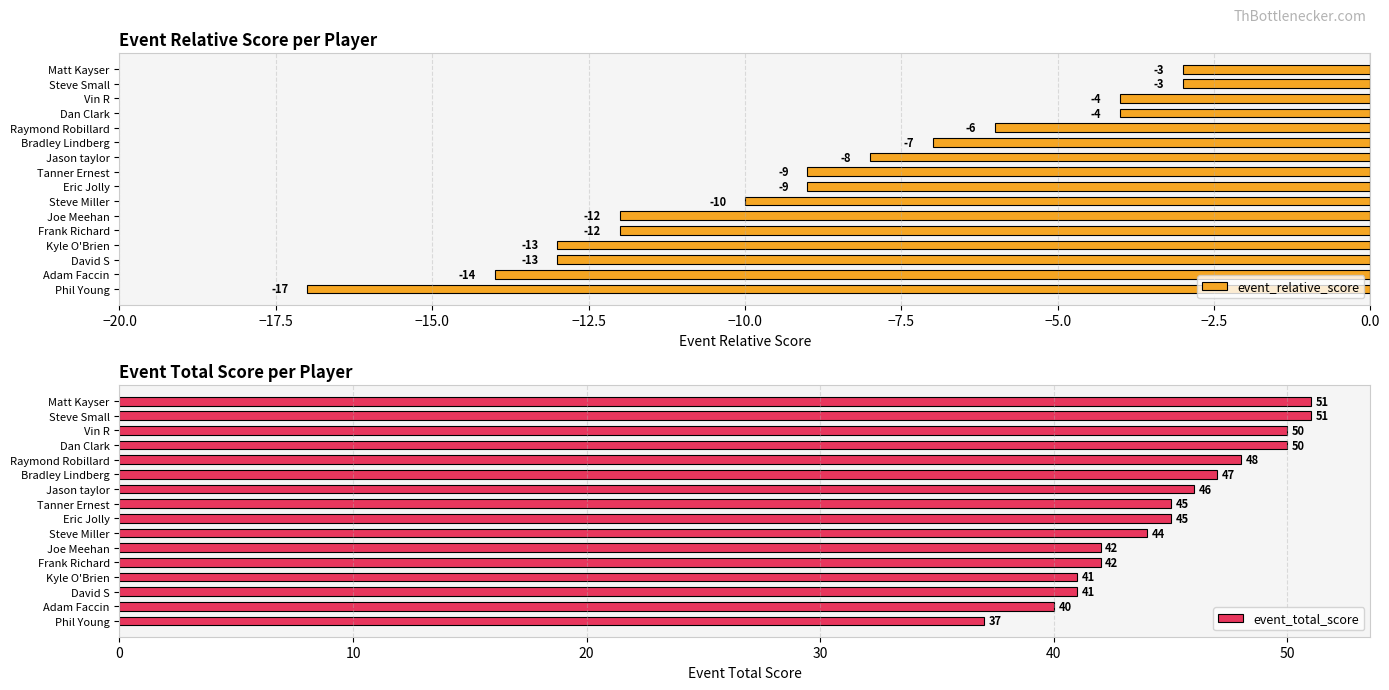

What is the difference between the maximum and minimum values in the event_relative_score series?

14